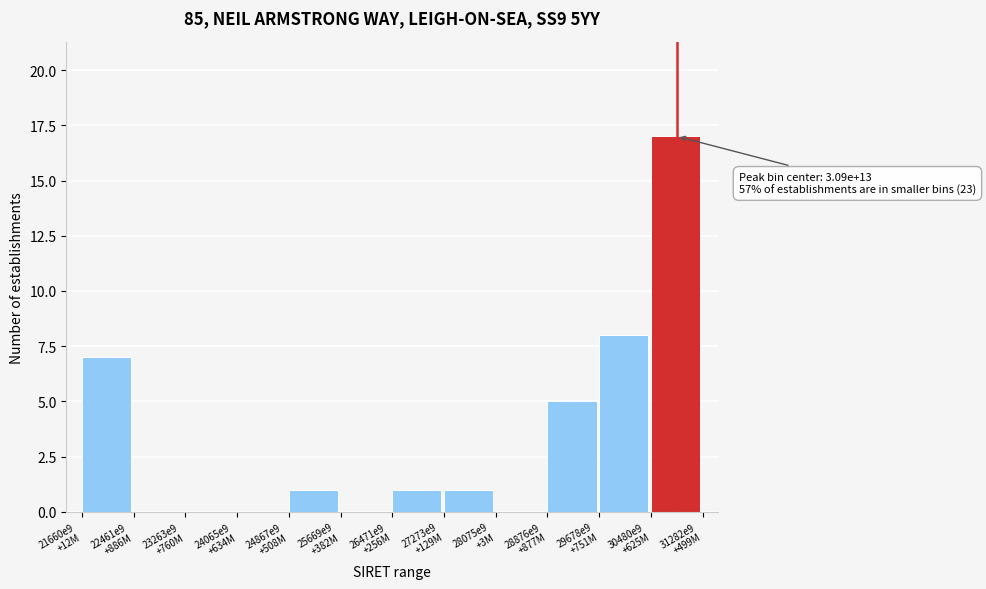

What is the maximum value shown in the chart?

17